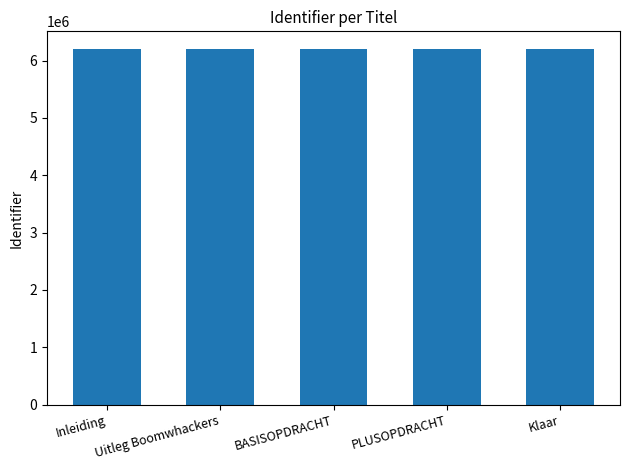

Are the bars horizontal?

No